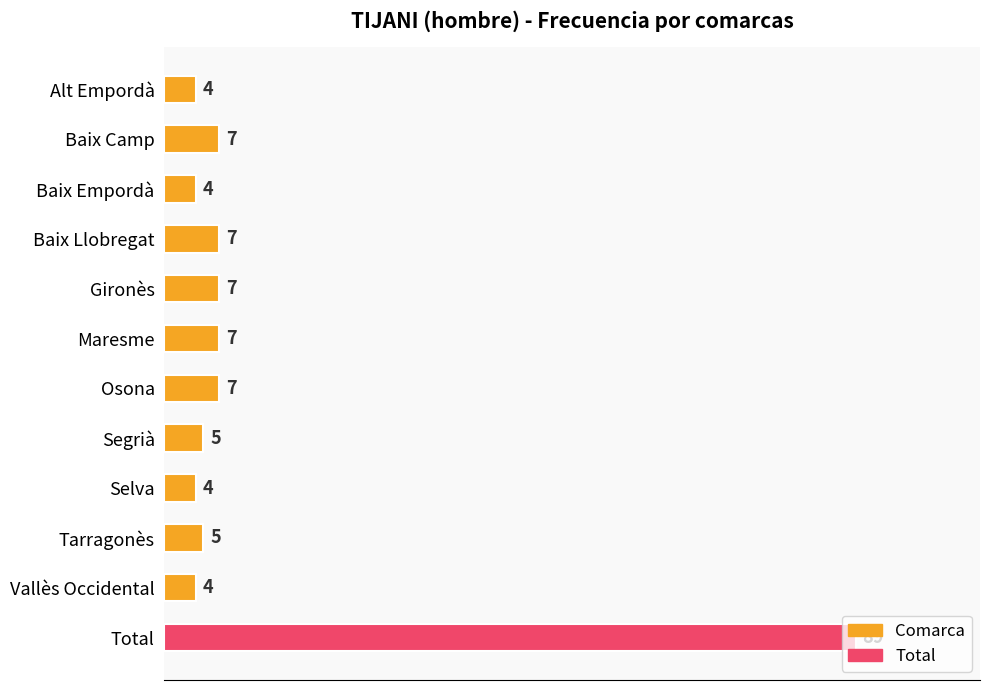

Approximately how many times larger is the value at Segrià compared to Maresme?

0.7